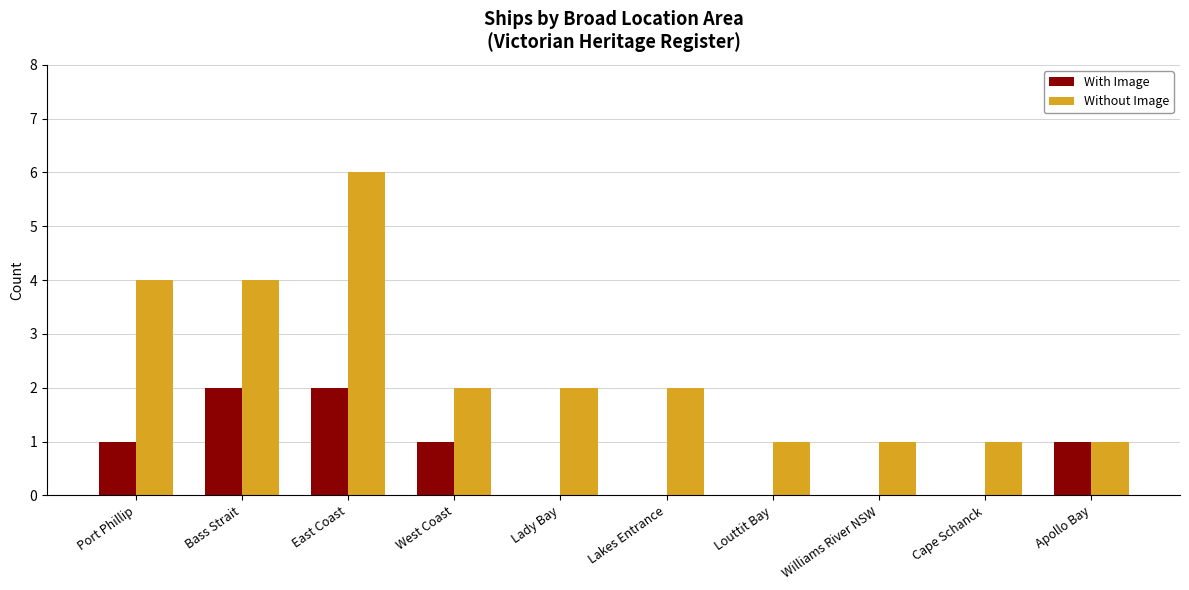

True or false: Without Image has a value of 4 at Port Phillip.

True